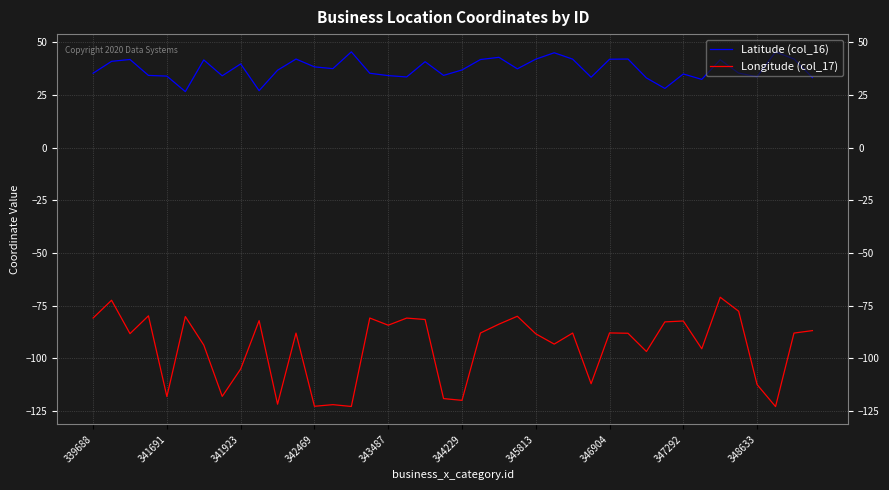

Is this an area chart (filled region under the line)?

No